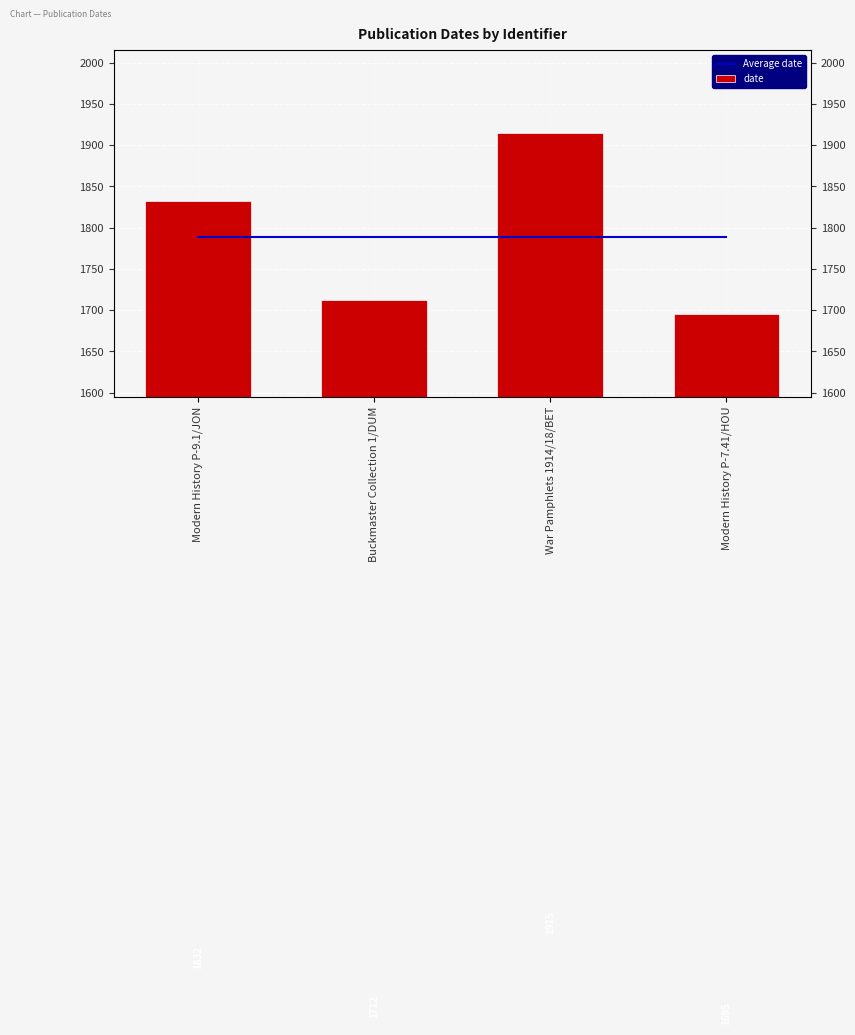

Does the chart contain stacked bars?

No